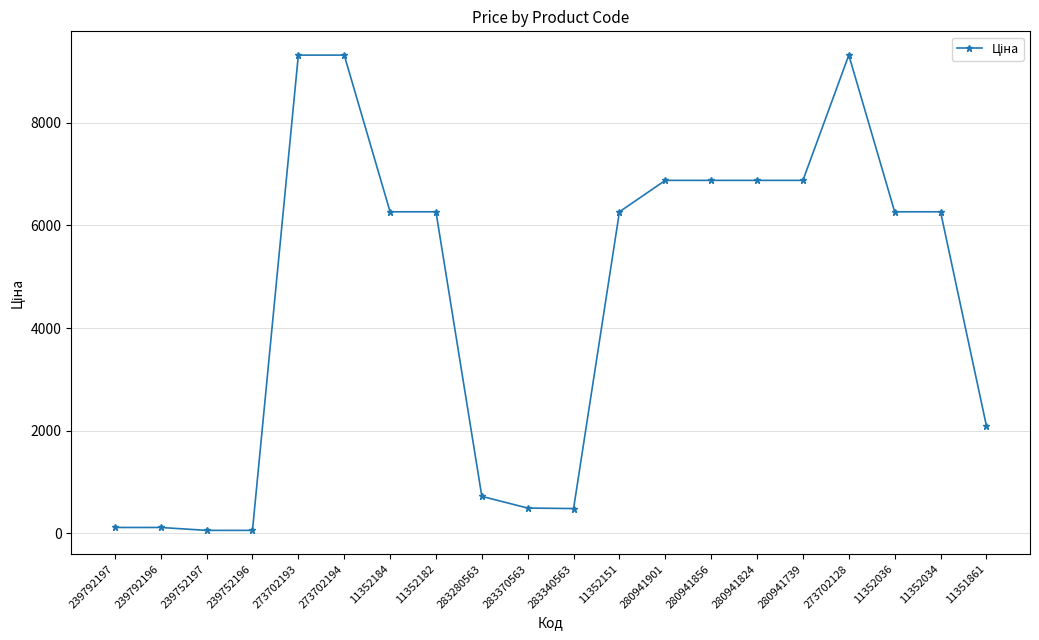

What position from the right is 280941856?

7